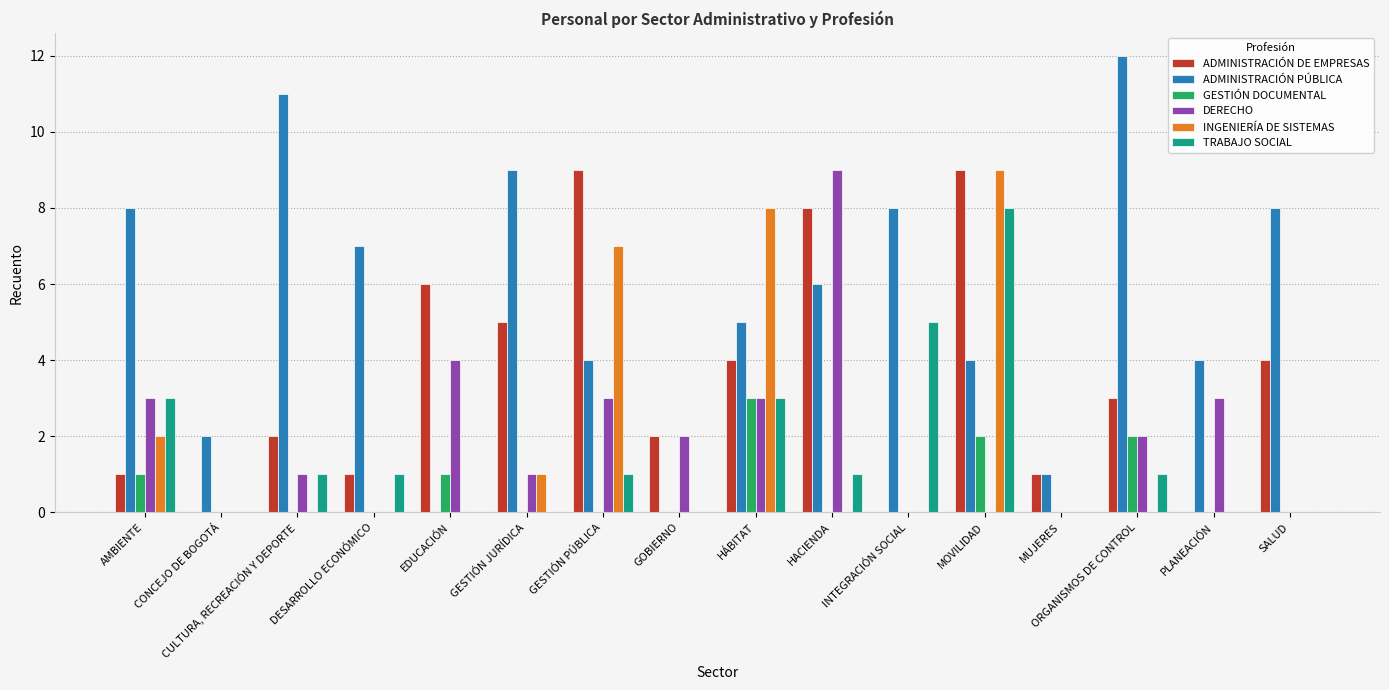

The value of ADMINISTRACIÓN PÚBLICA at HACIENDA is 8. True or false?

False